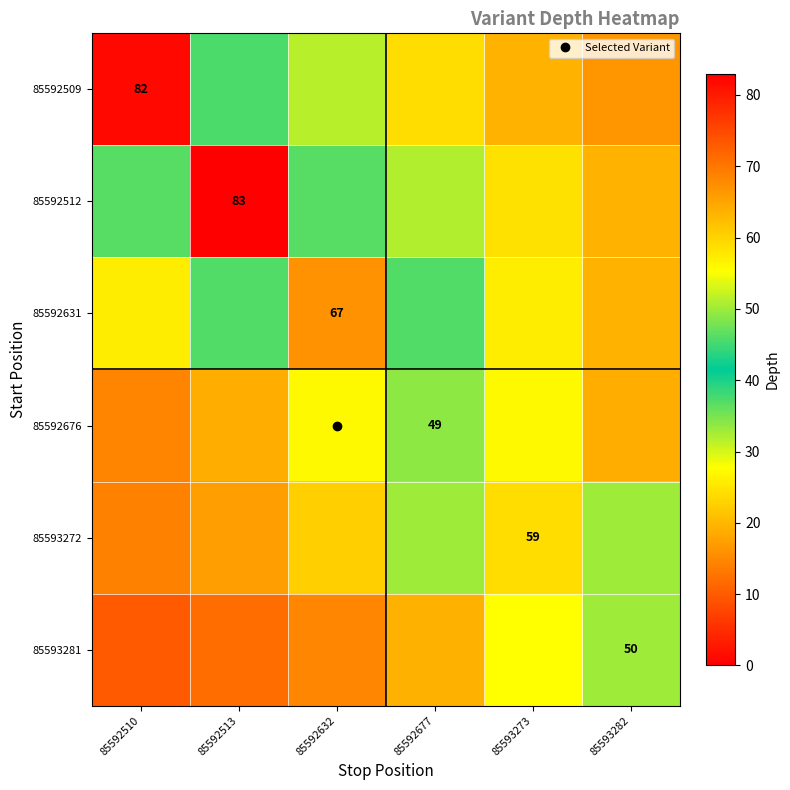

What is the difference between the maximum and minimum values in the 85593281 series?

40.0